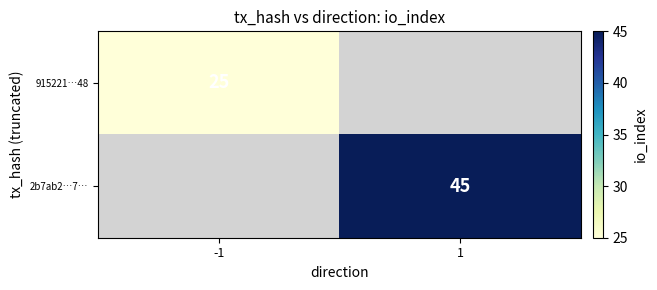

The 915221…48 series shows 16 at -1. True or false?

False